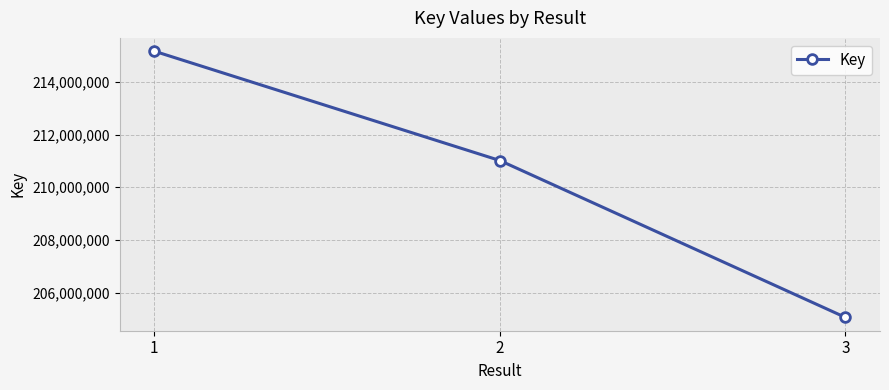

What is the value of the 1st point from the left?

215164329